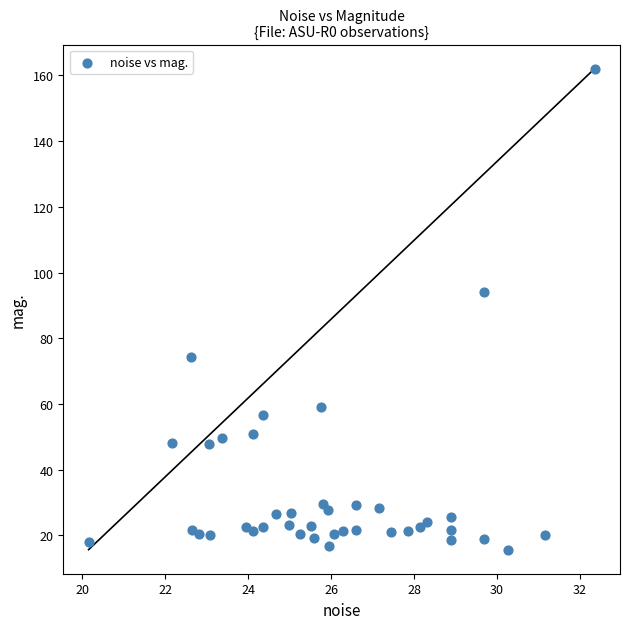

What is the range of X values (max minus min)?

12.2